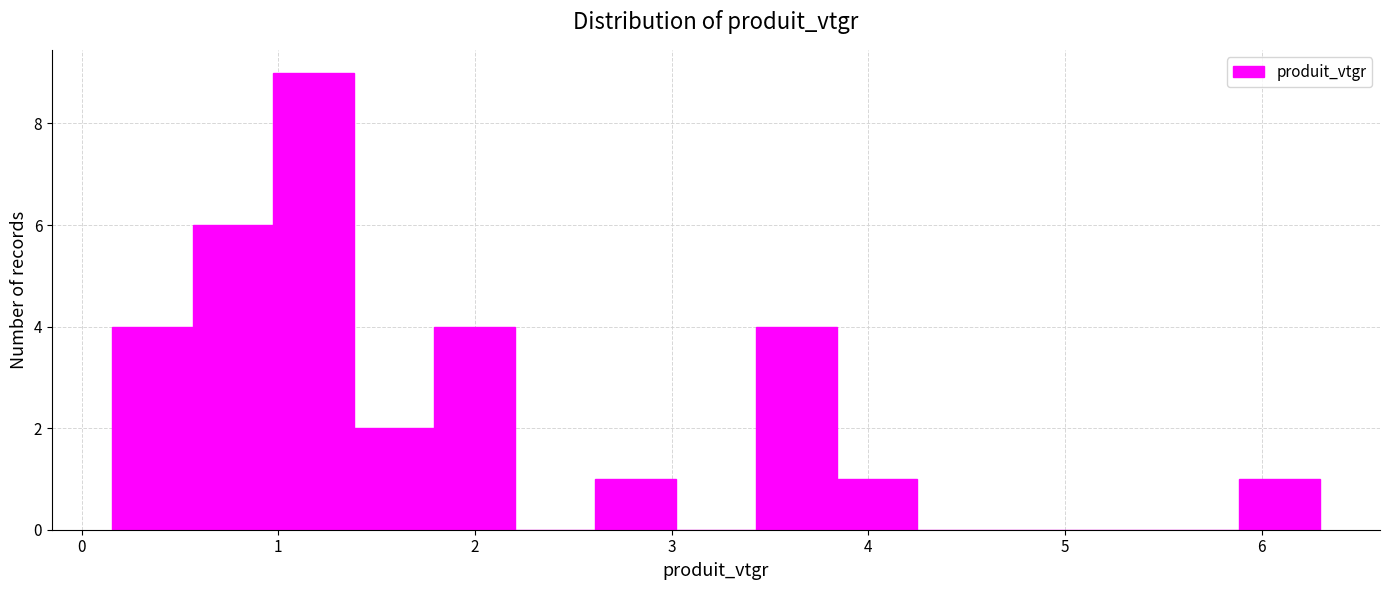

Over which range of the x-axis is the bar tallest?

1.0 to 1.4